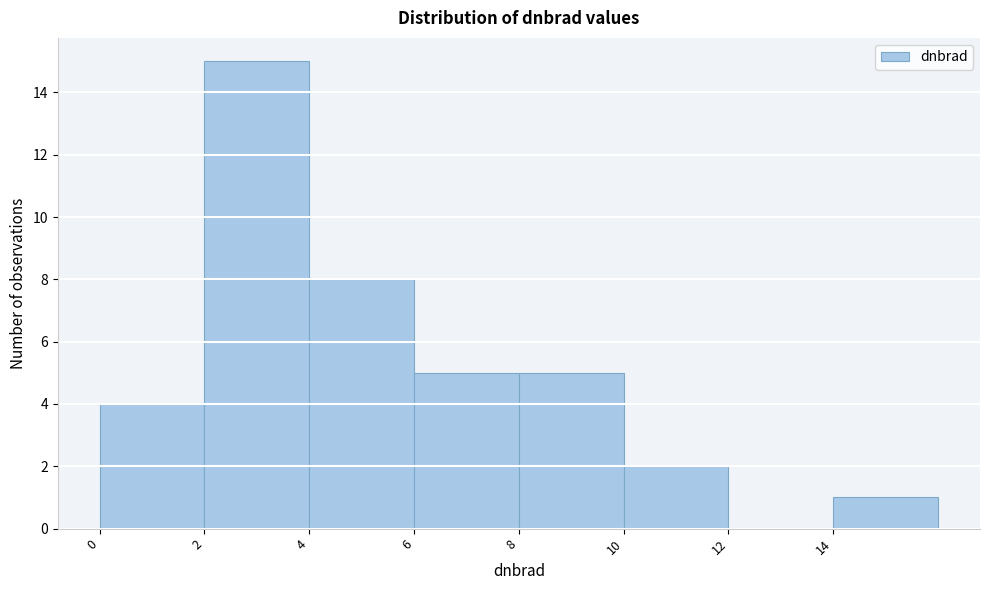

Reading left to right, list every bar in this chart as the range it spans on the x-axis followed by its height. The values are not printed on the chart, so give them approximately, as read against the axis.

0 to 2: 4
2 to 4: 15
4 to 6: 8
6 to 8: 5
8 to 10: 5
10 to 12: 2
12 to 14: 0
14 to 16: 1